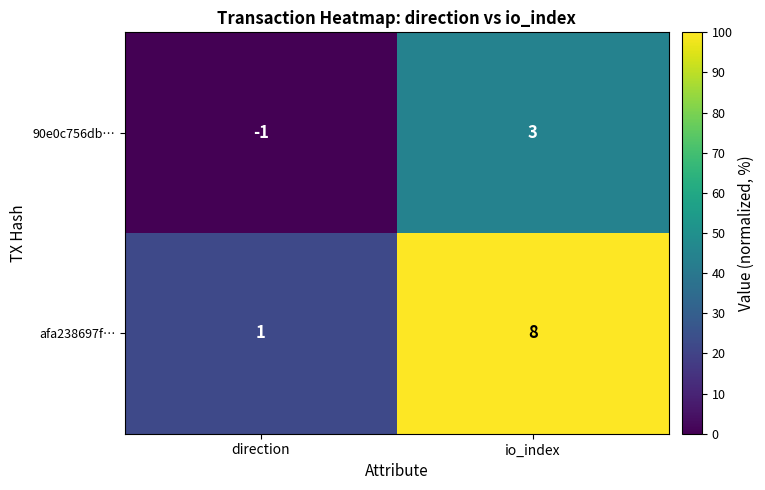

Which series changed the most between direction and io_index?

afa238697f…